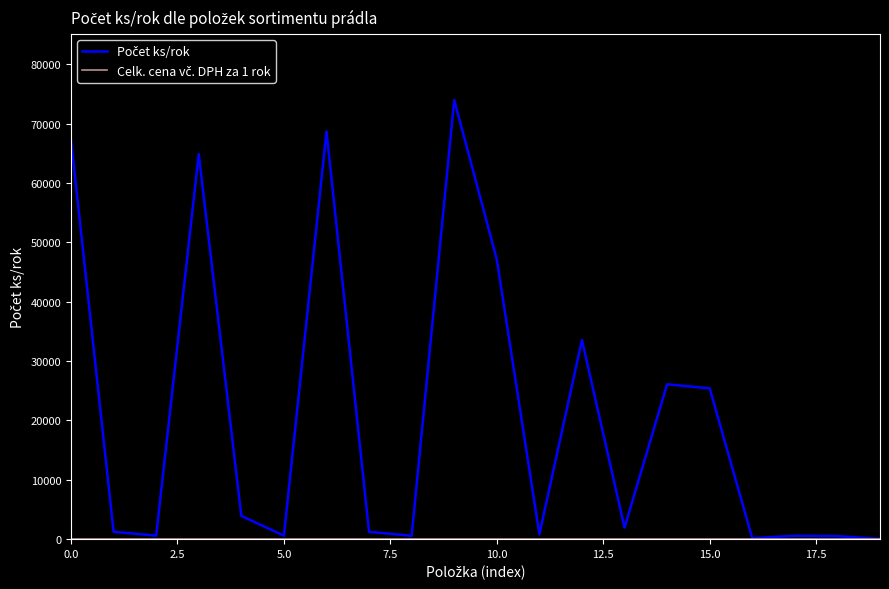

How many lines are shown in the chart?

2